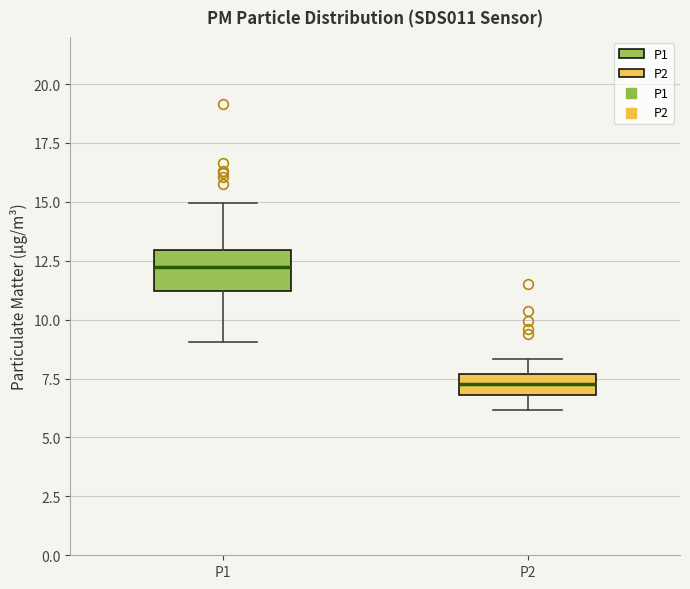

Where is the lower edge of the box for P2 on the y-axis? The values are not printed on the chart, so give them approximately, as read against the axis.

7.0